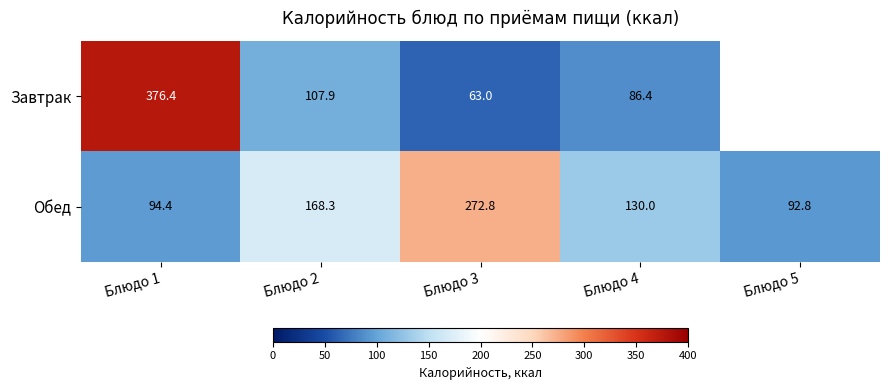

Read the Обед value at Блюдо 1.

94.4